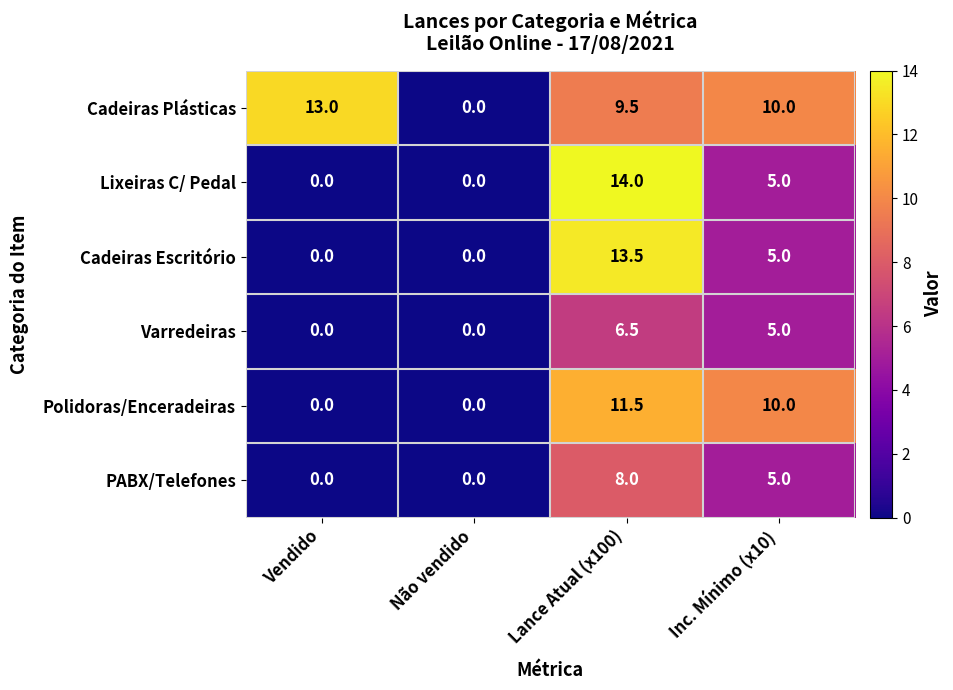

Reading left to right, what are all the values shown in this chart?

Cadeiras Plásticas: 13.0	0.0	9.5	10.0
Lixeiras C/ Pedal: 0.0	0.0	14.0	5.0
Cadeiras Escritório: 0.0	0.0	13.5	5.0
Varredeiras: 0.0	0.0	6.5	5.0
Polidoras/Enceradeiras: 0.0	0.0	11.5	10.0
PABX/Telefones: 0.0	0.0	8.0	5.0